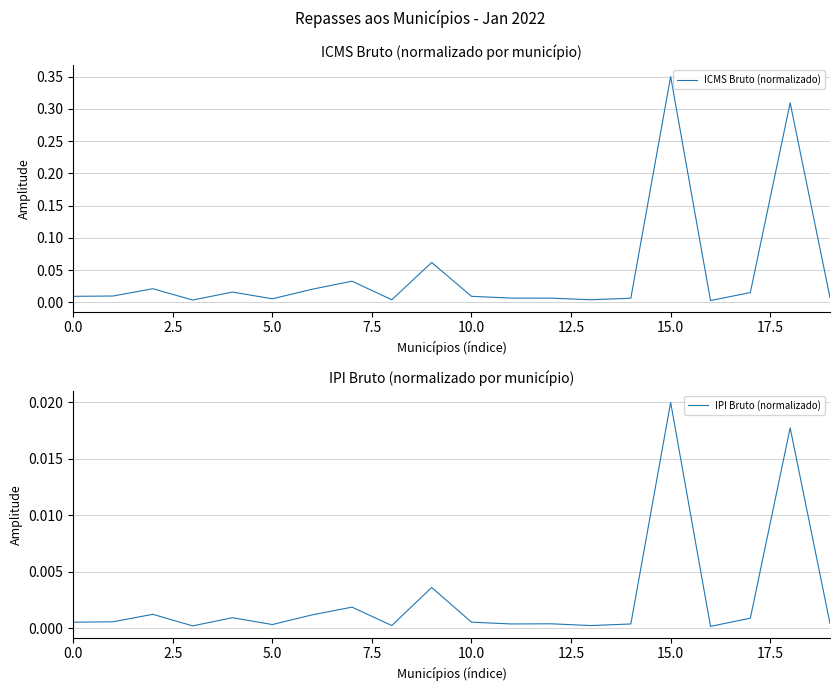

True or false: IPI Bruto (normalizado) has more than 1 interior local peaks.

True